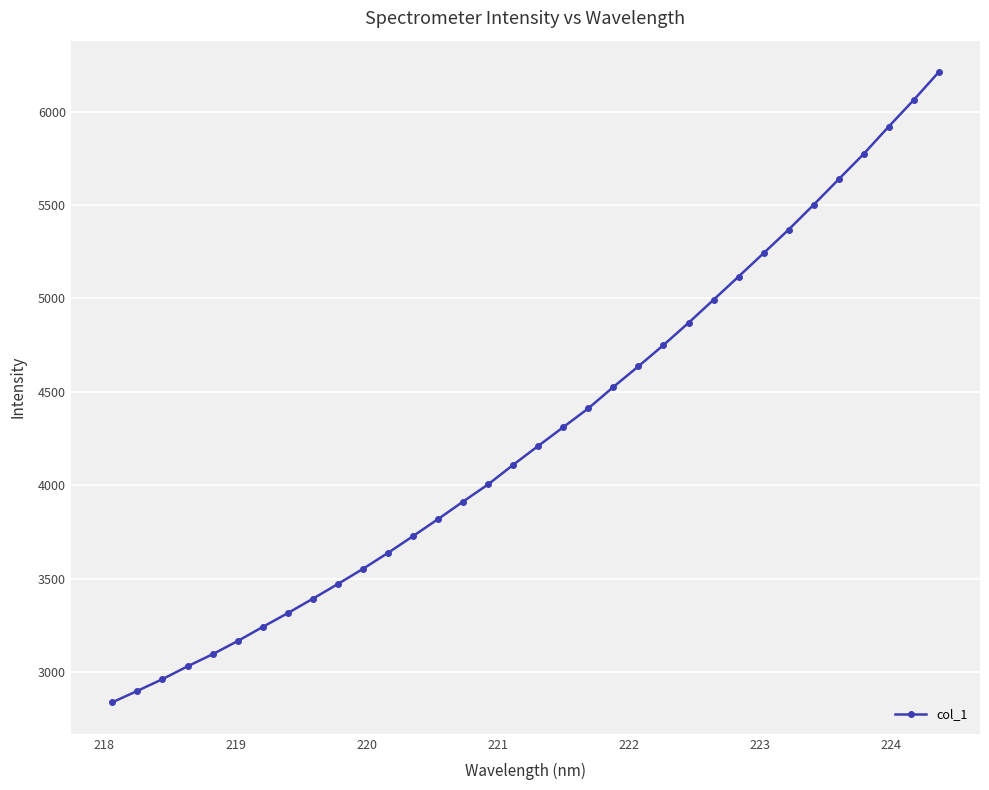

What is the value of the 31st point from the left?

5773.5